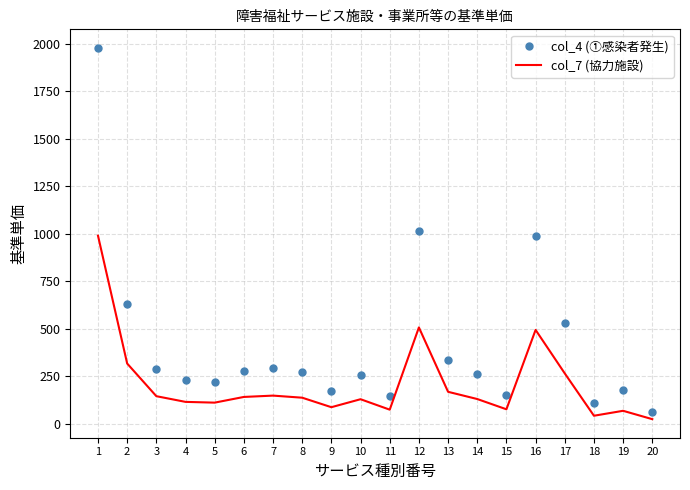

What are all the series names shown in the legend?

col_4 (①感染者発生), col_7 (協力施設)